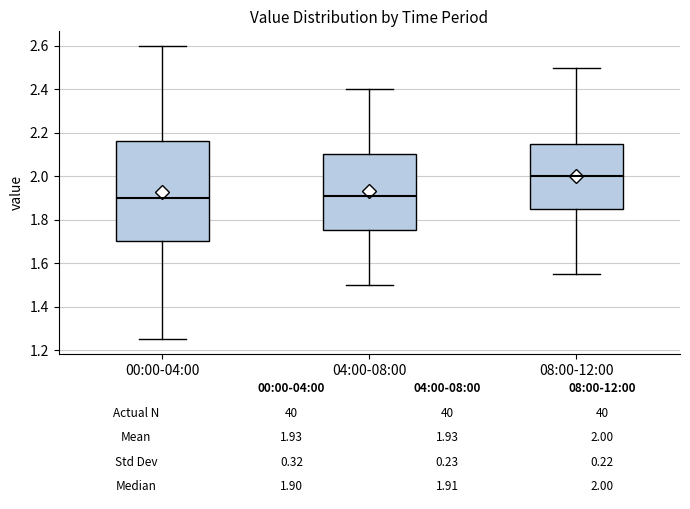

Which box has the highest median line?

08:00-12:00